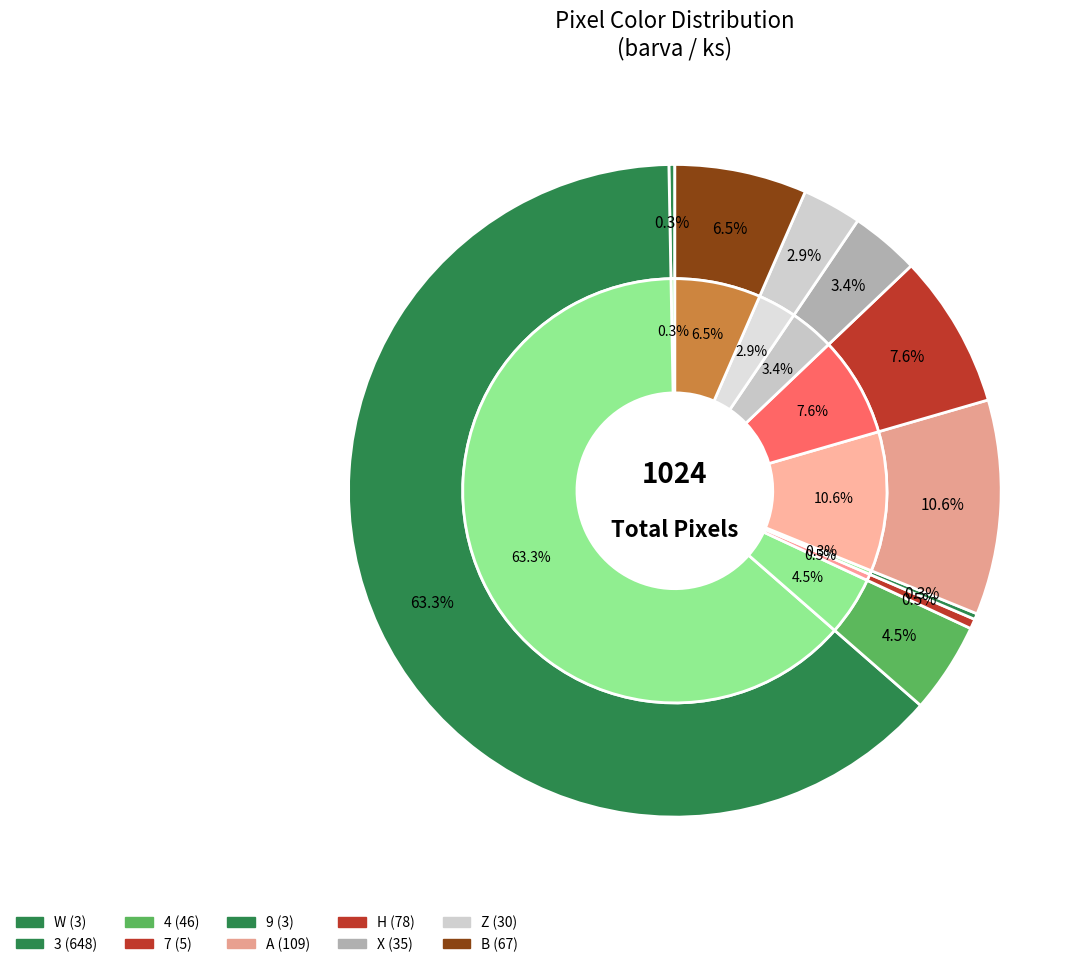

Which category has the biggest portion of the pie?

3